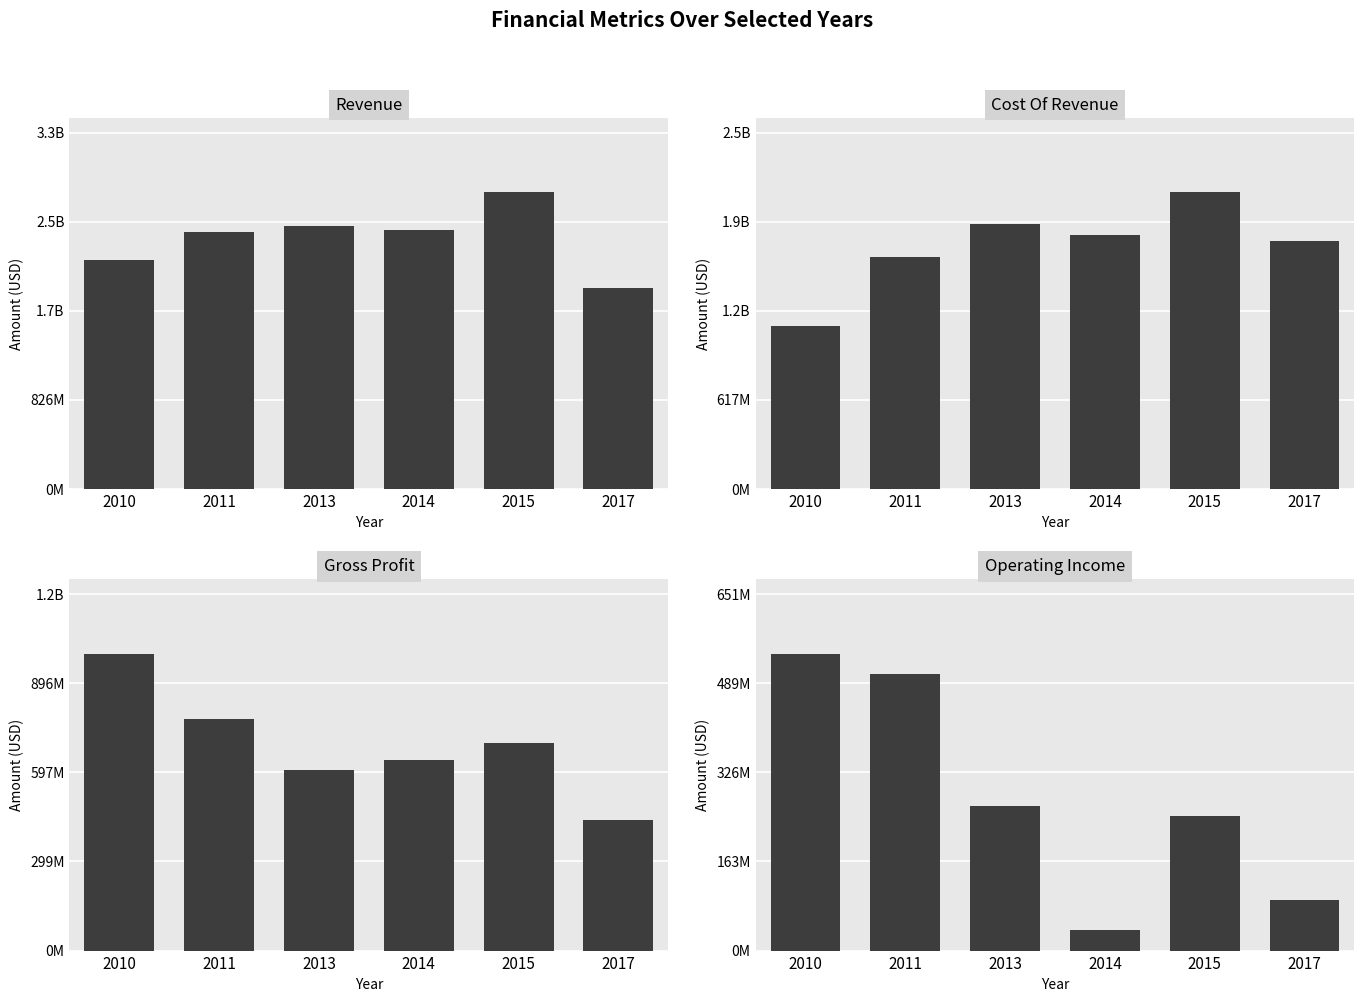

List the series in order of their peak value, highest first.

Revenue, Cost Of Revenue, Gross Profit, Operating Income